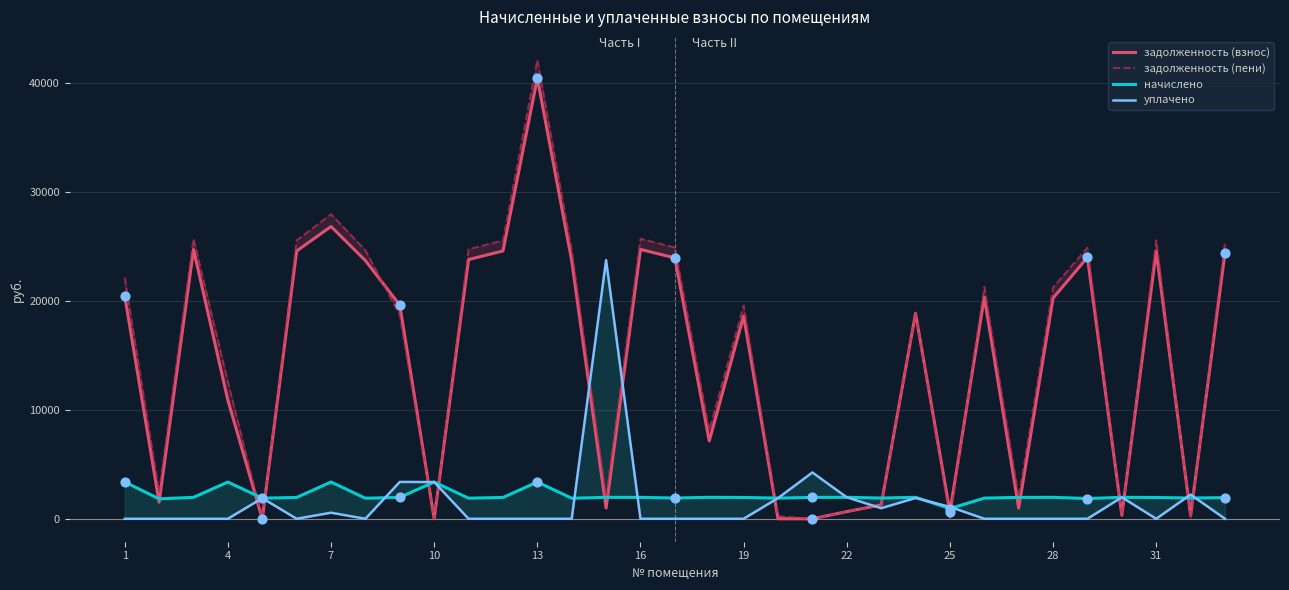

Which series has the largest total across all categories?

задолженность (пени)